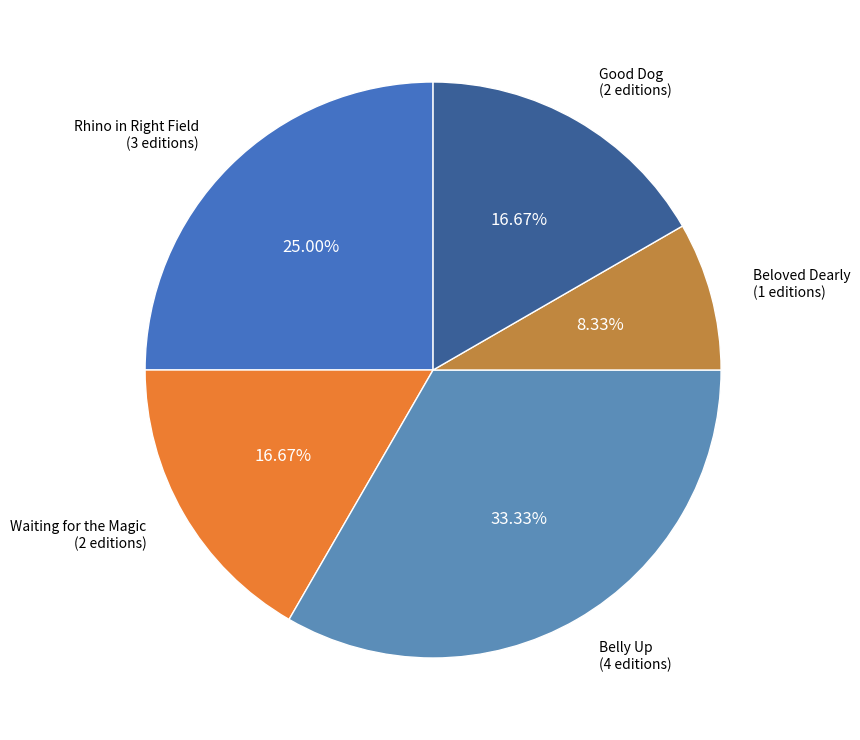

Does any single category account for the majority?

No